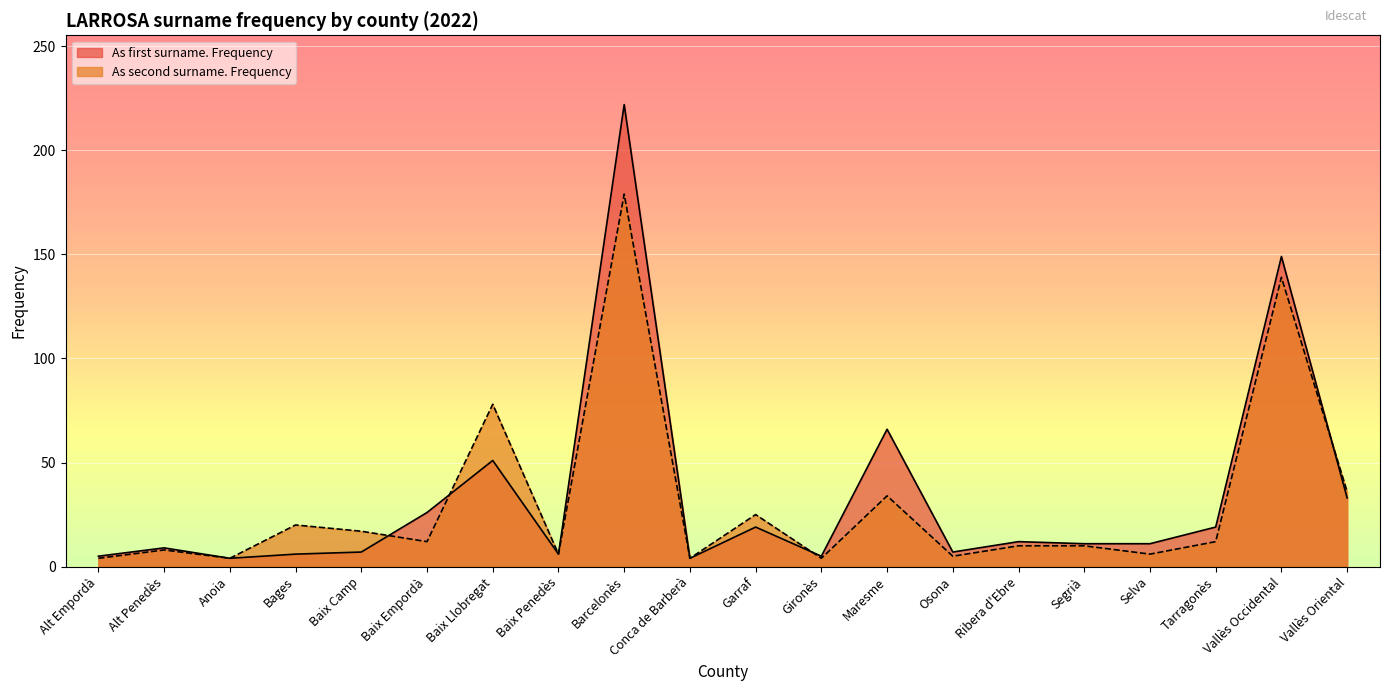

At which label is As second surname. Frequency closest to 91?

Baix Llobregat